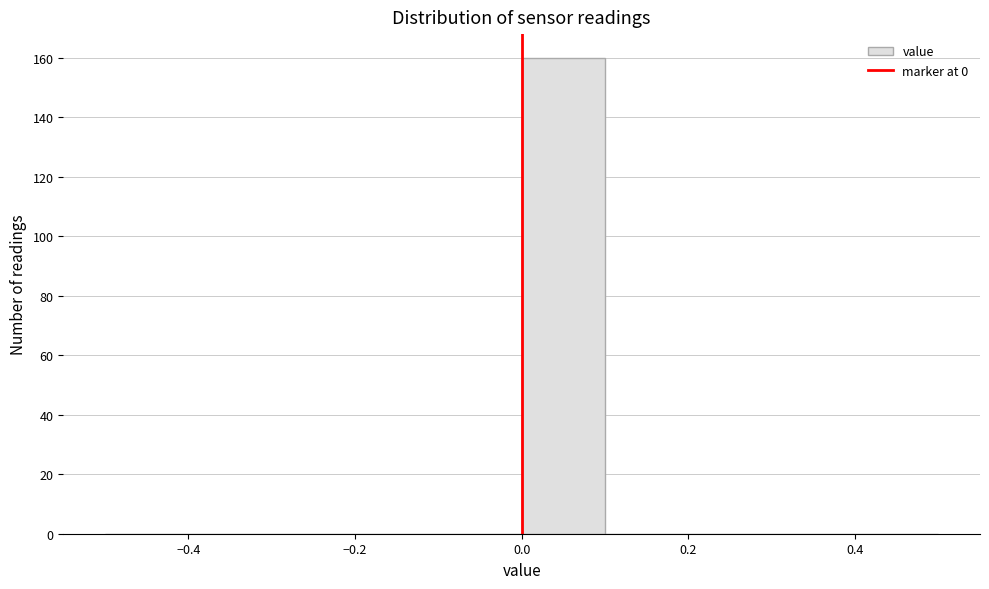

Over which range of the x-axis is the bar tallest?

0.0 to 0.1